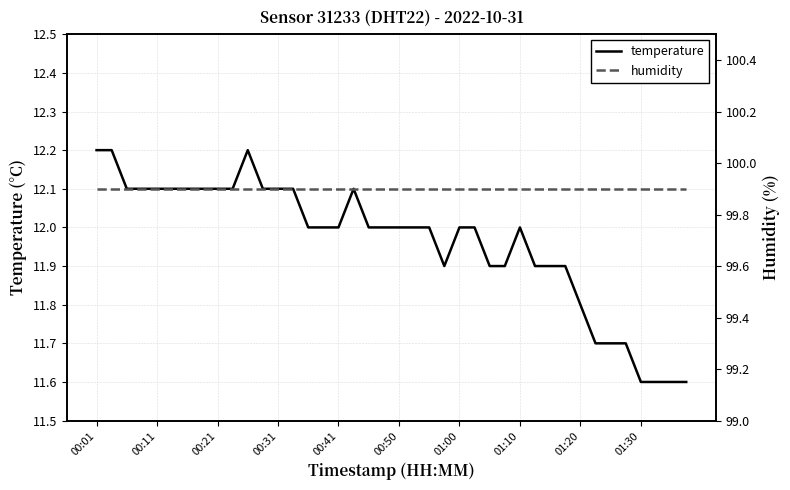

Which category has the highest value in the humidity series?

00:01